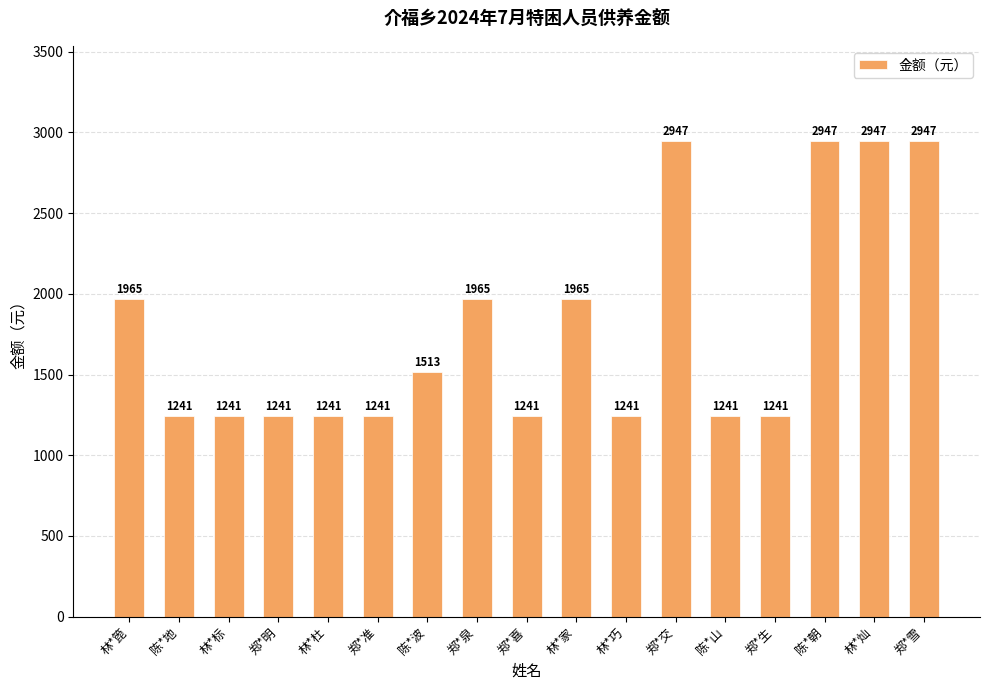

What is the greatest value displayed?

2947